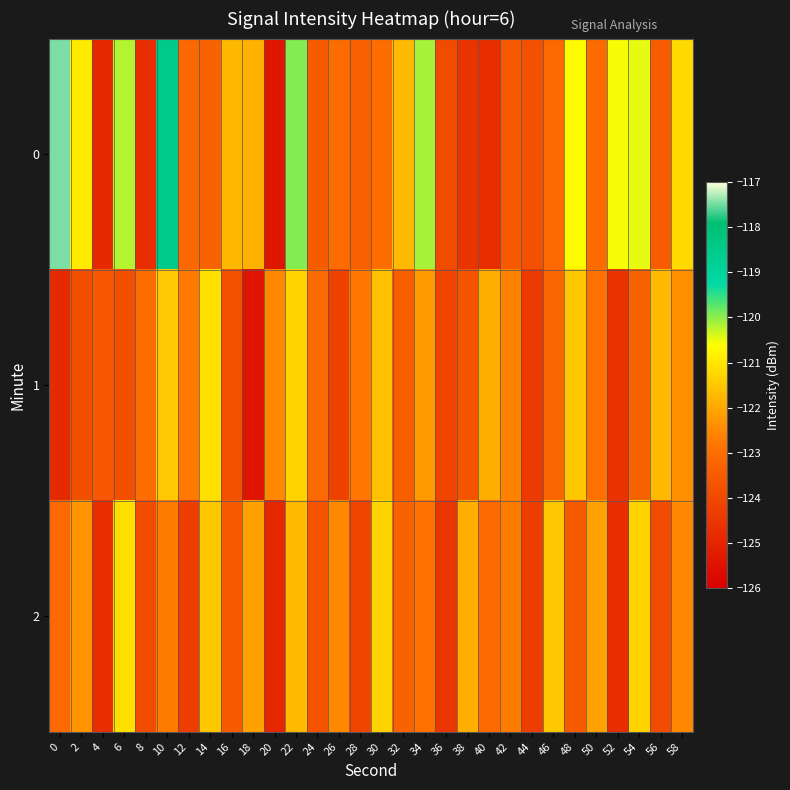

What is the difference between the highest and lowest values at 52?

4.1